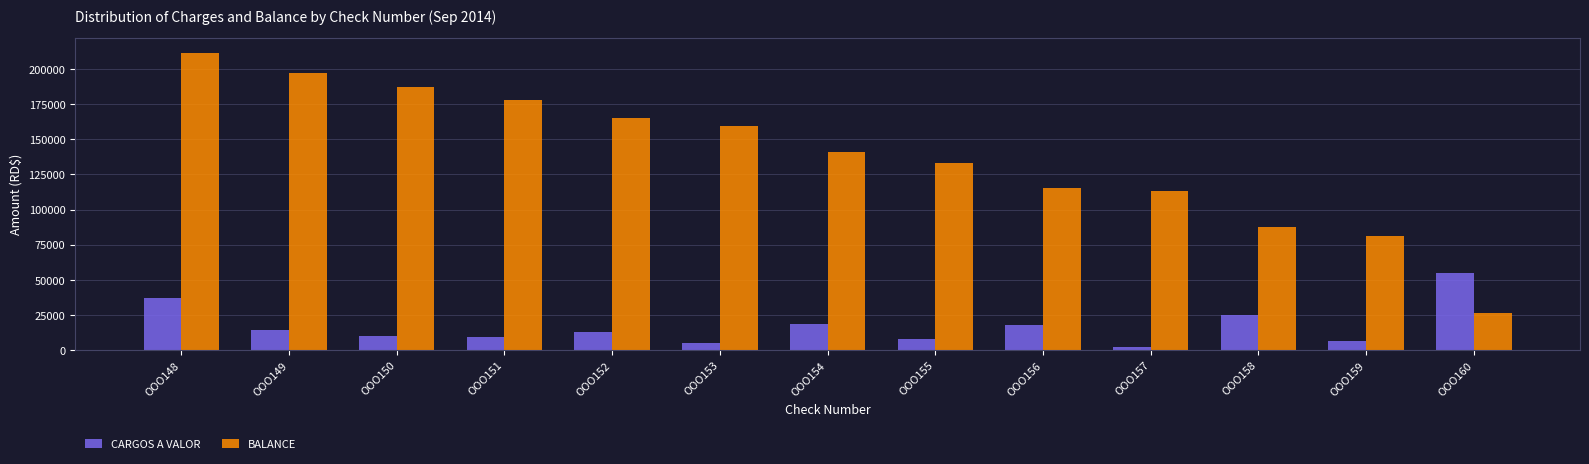

What is the sum of all CARGOS A VALOR values?

222084.9